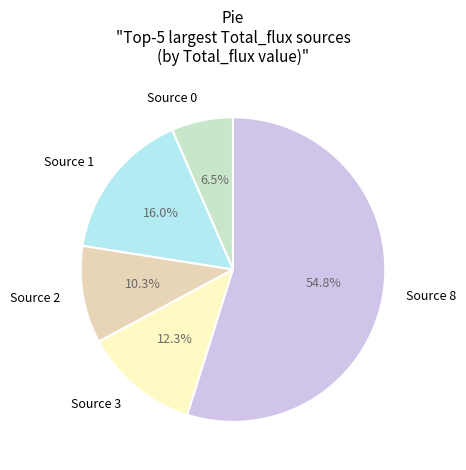

What is the majority slice?

Source 8